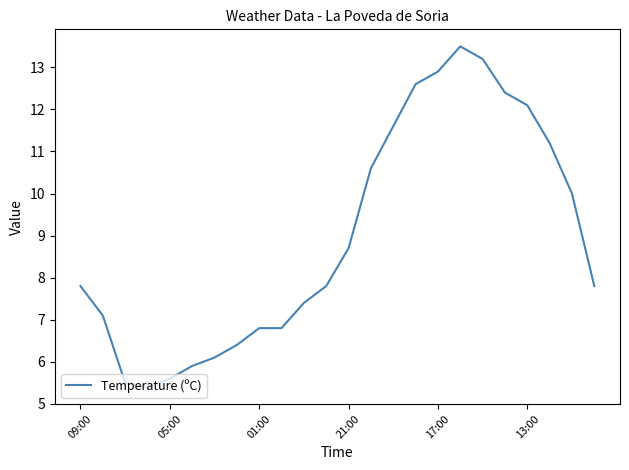

True or false: the data has more than 0 interior local peaks.

True